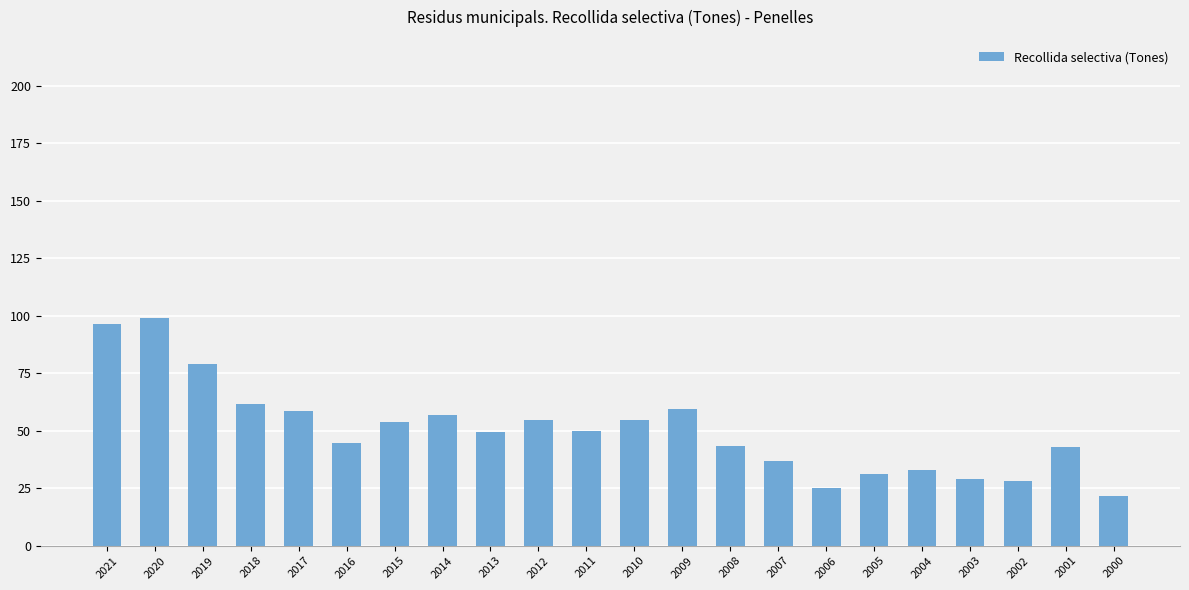

Approximately how many times larger is the value at 2010 compared to 2012?

1.0